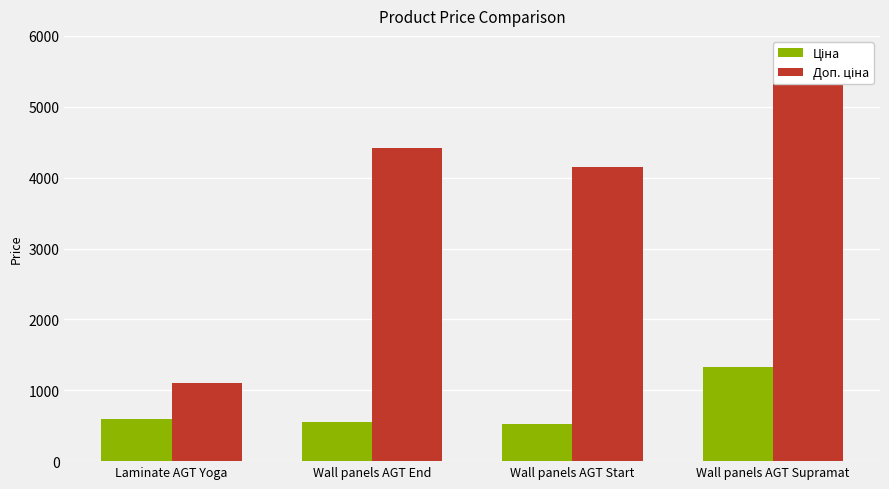

How many values in the Ціна series are below 599?

2